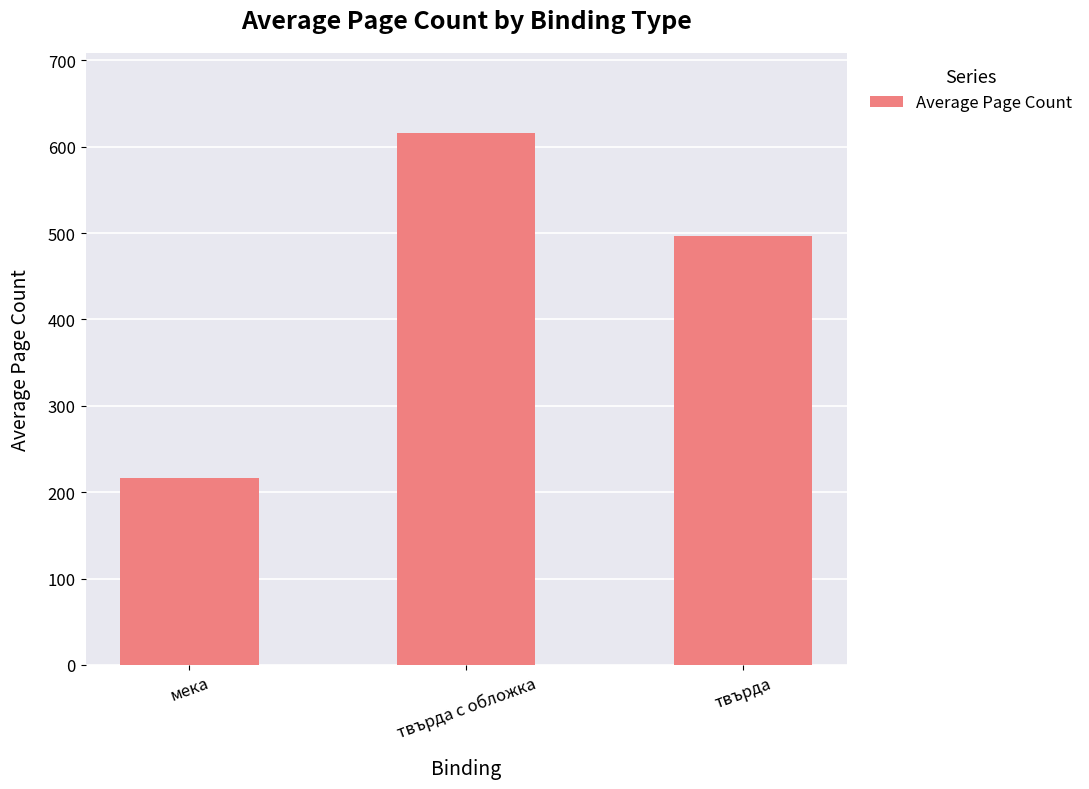

Which label corresponds to the largest value in the chart?

твърда с обложка